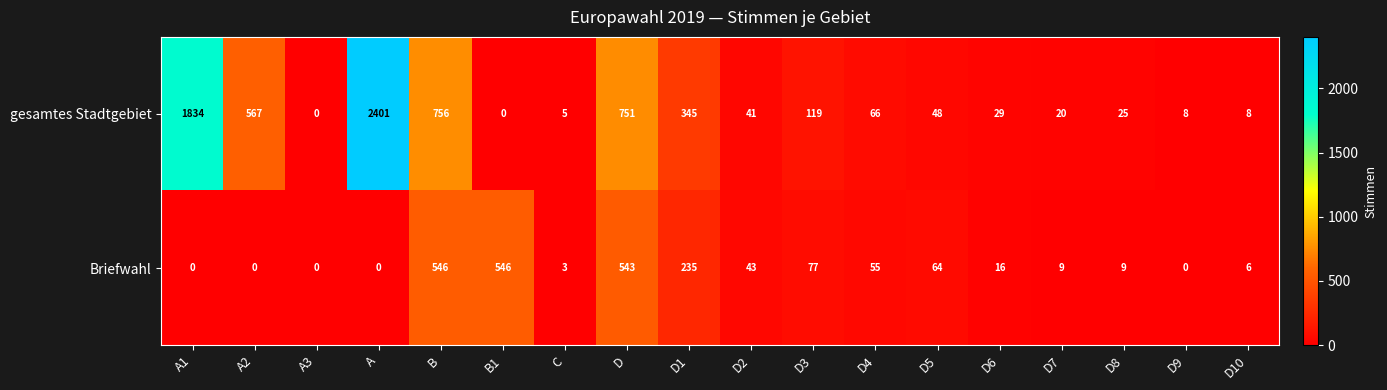

What is the total value across all series at B1?

546